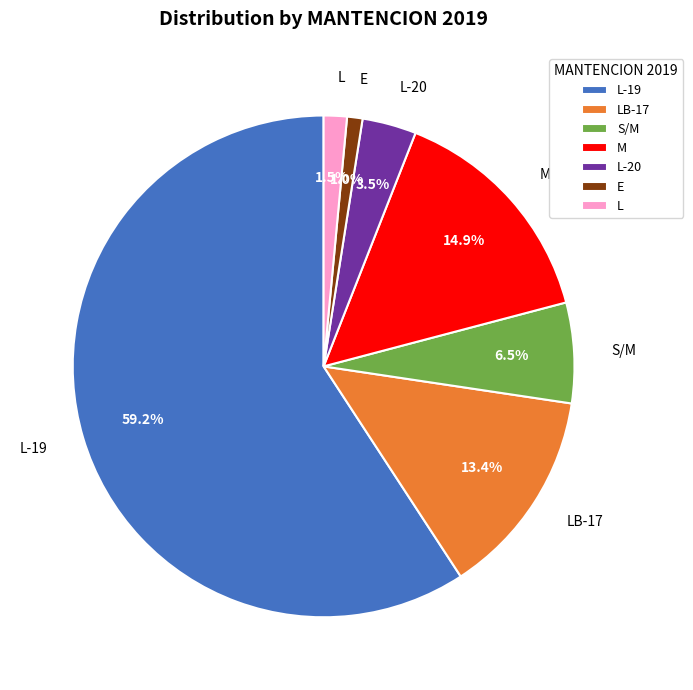

To the nearest percent, what percentage of the pie is L-19?

59%